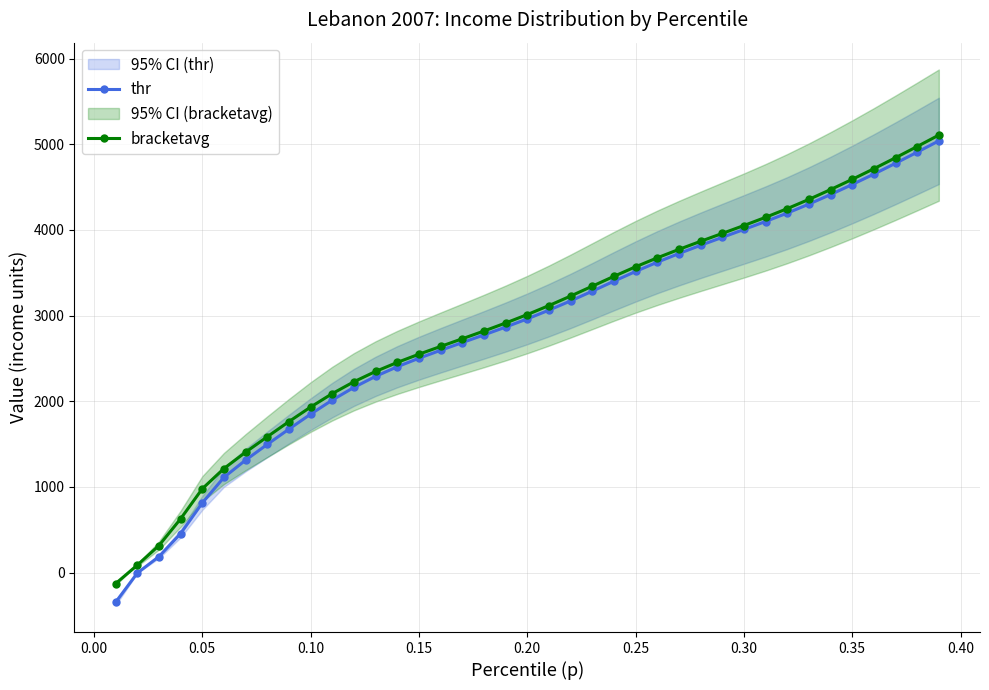

What is the lowest value of the thr series?

-345.9